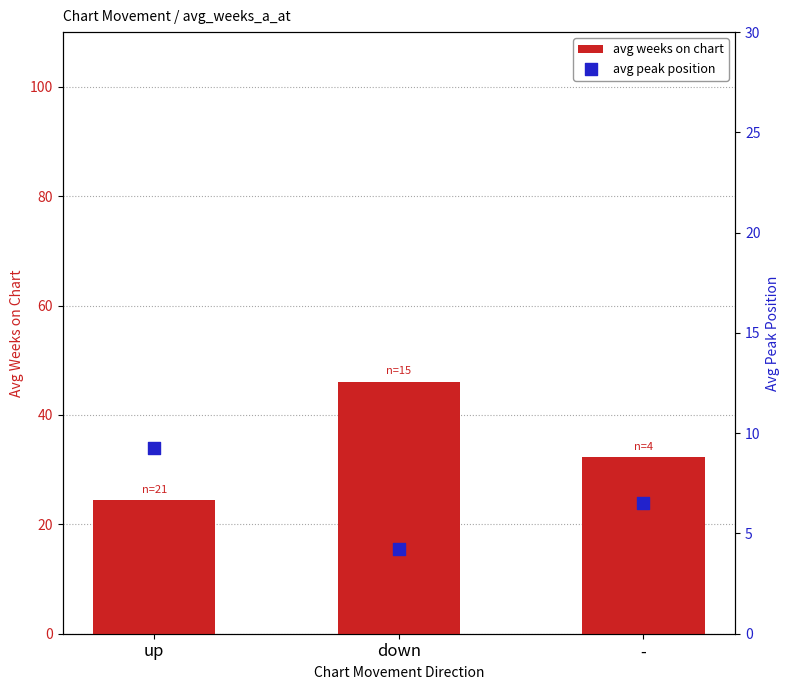

What are all the series names shown in the legend?

avg weeks on chart, avg peak position